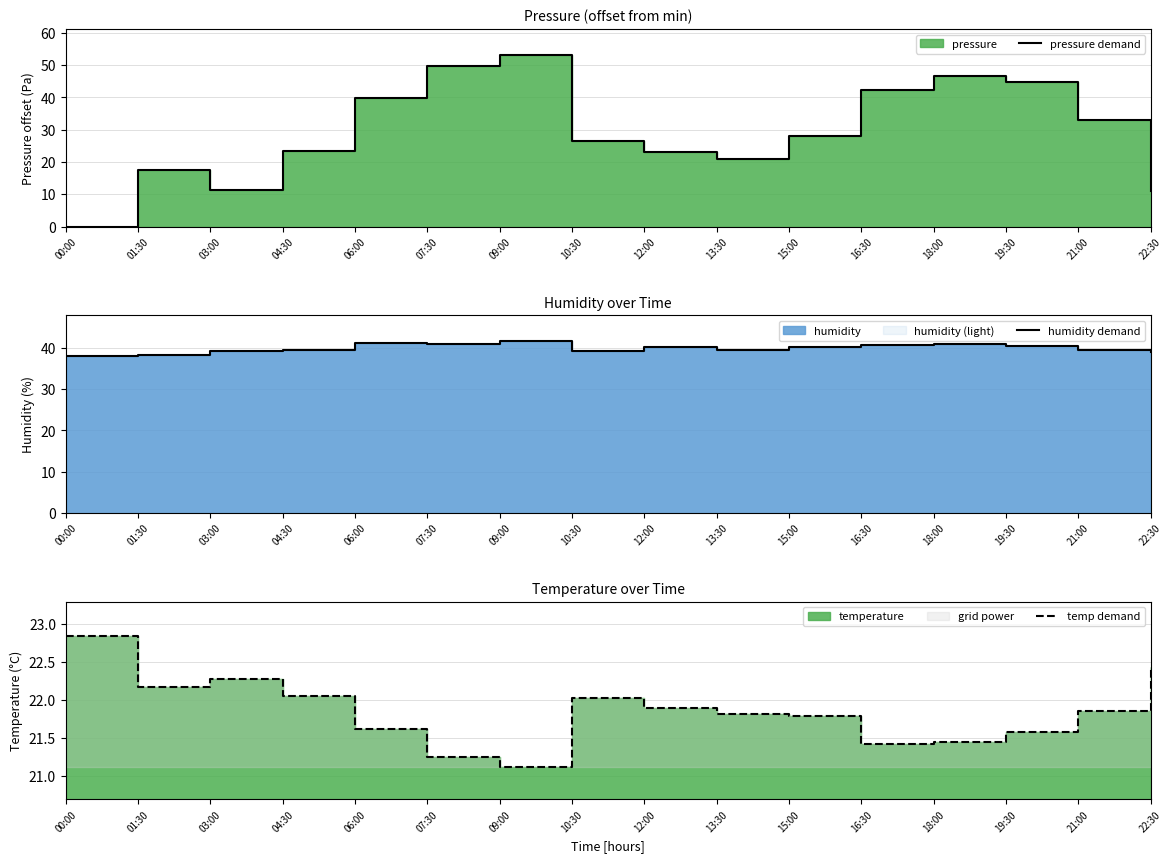

Which has a higher value, 15:00 or 18:00?

18:00